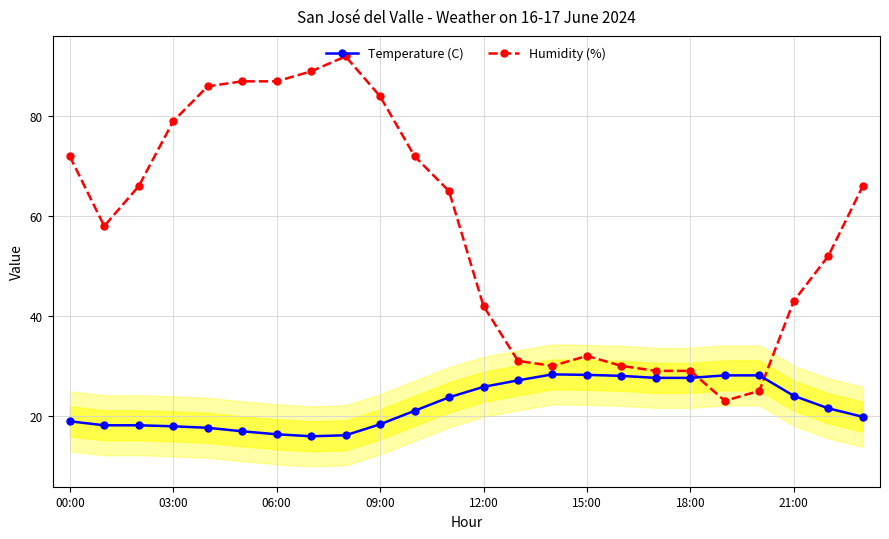

Reading left to right, transcribe all the data shown in this chart.

Temperature (C): 18.9	18.1	18.1	17.9	17.6	16.9	16.3	15.9	16.1	18.3	21.0	23.7	25.8	27.1	28.3	28.2	28.0	27.6	27.6	28.1	28.1	24.0	21.5	19.8
Humidity (%): 72.0	58.0	66.0	79.0	86.0	87.0	87.0	89.0	92.0	84.0	72.0	65.0	42.0	31.0	30.0	32.0	30.0	29.0	29.0	23.0	25.0	43.0	52.0	66.0